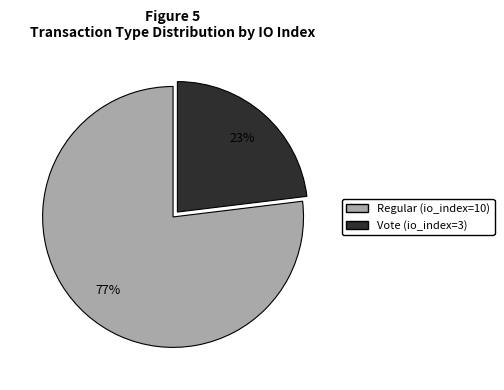

Which slice is the smallest?

Vote (io_index=3)